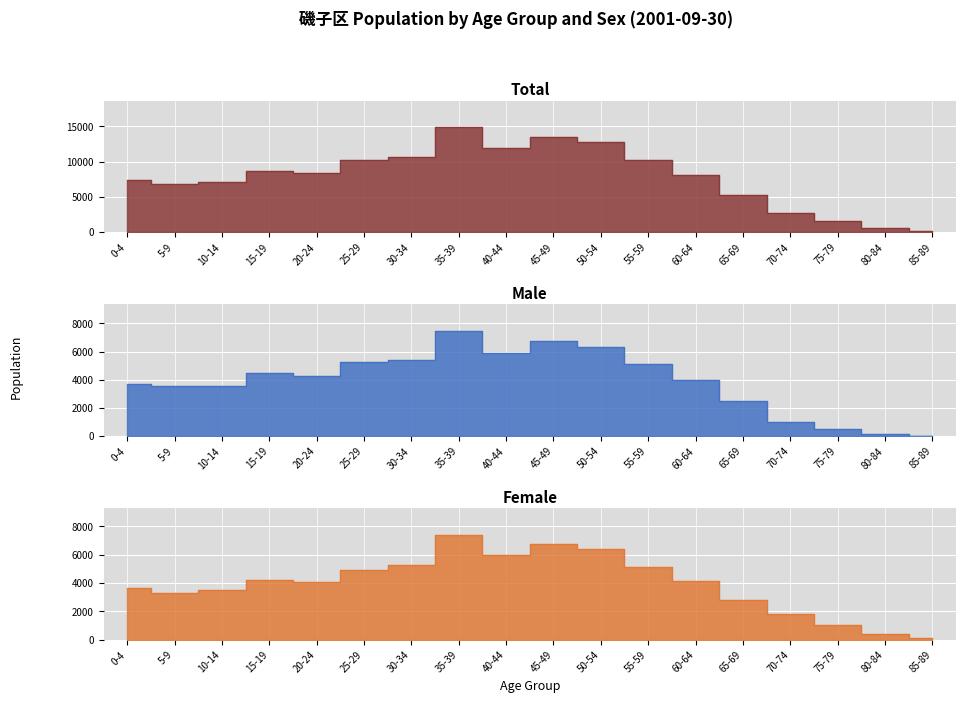

What is the difference between the maximum and minimum values in the Male series?

7448